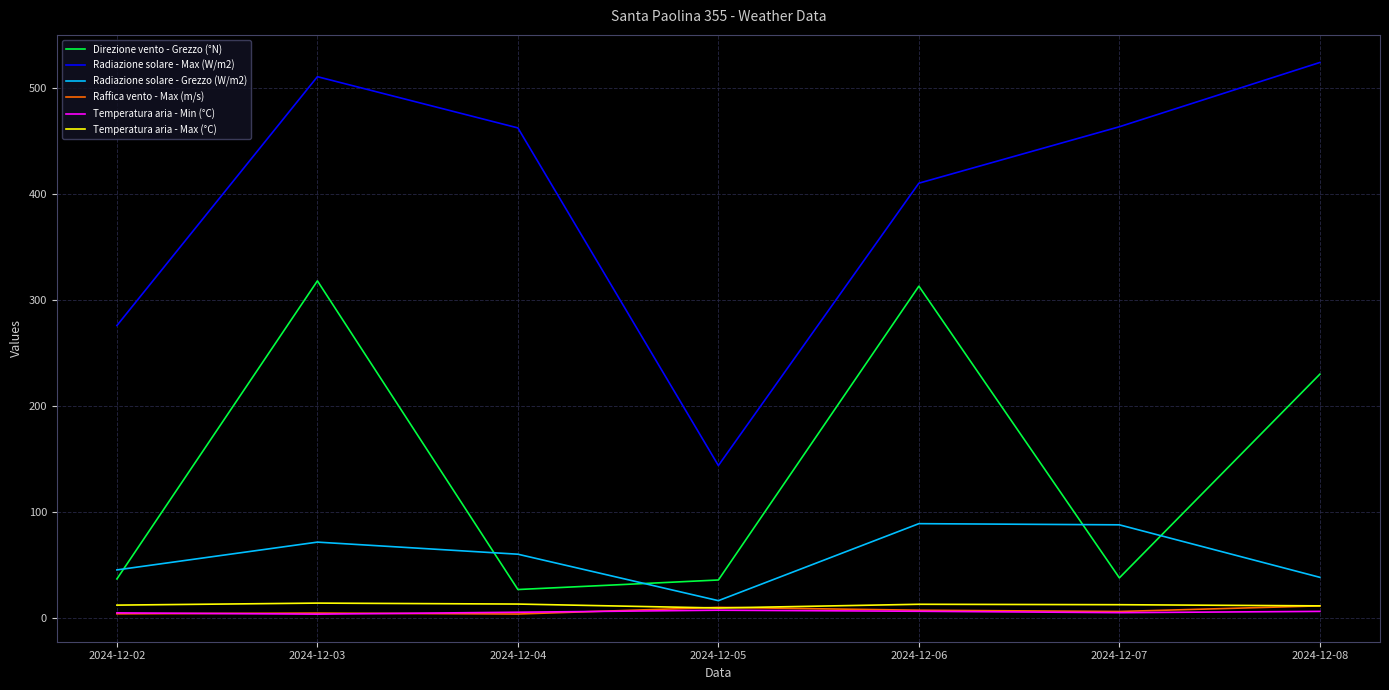

Is the value of Raffica vento - Max (m/s) at 2024-12-05 greater than the value of Radiazione solare - Max (W/m2) at 2024-12-08?

No